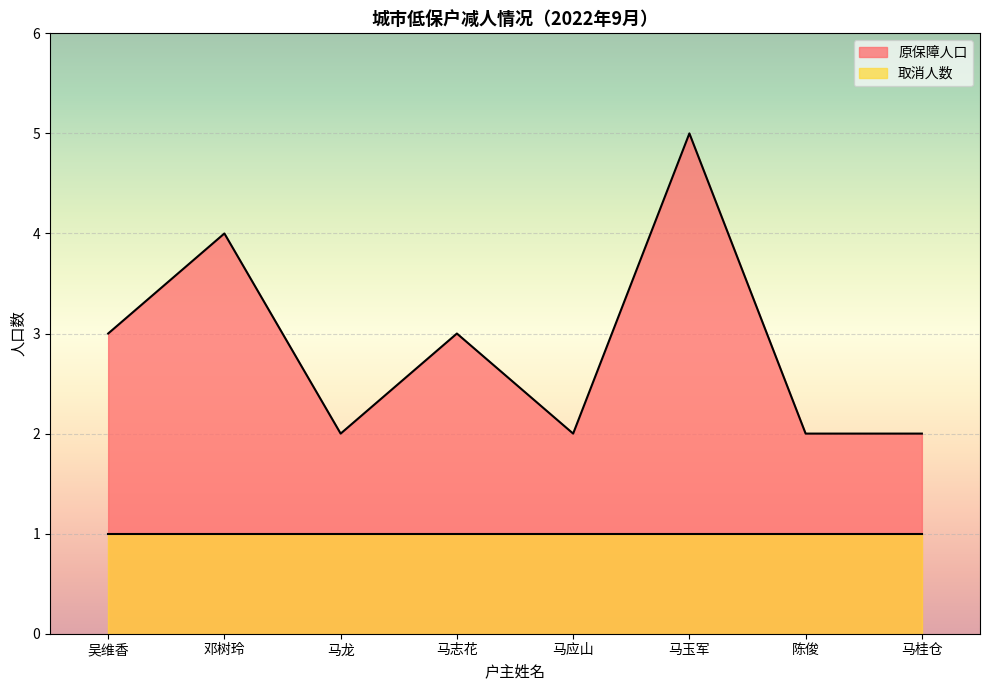

What is the approximate value at 邓树玲?

4